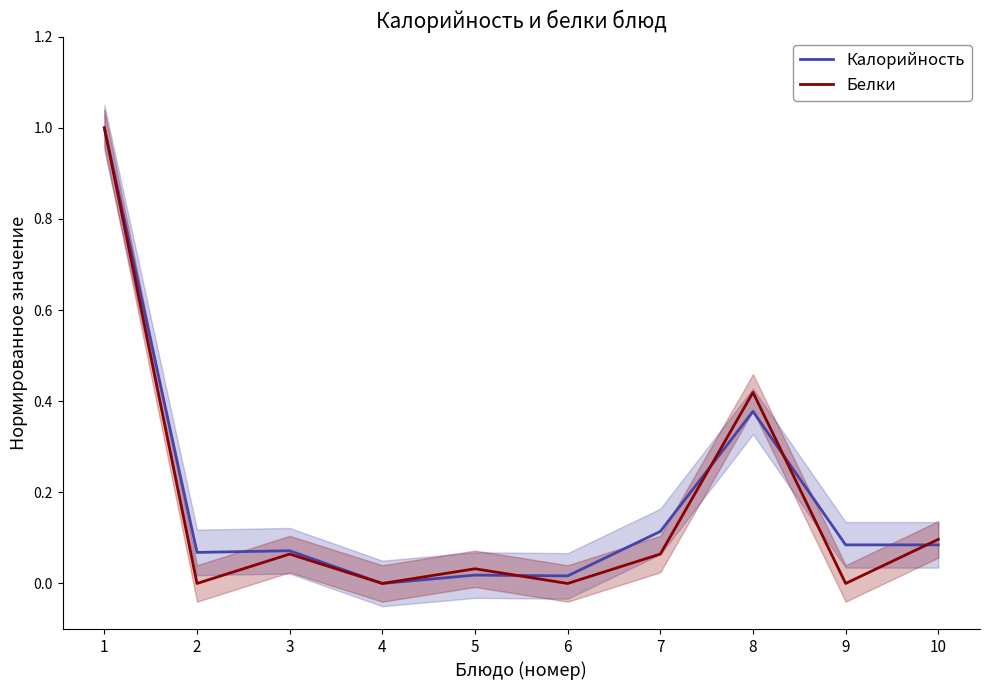

Rank the series by their average value, from highest to lowest.

Калорийность, Белки